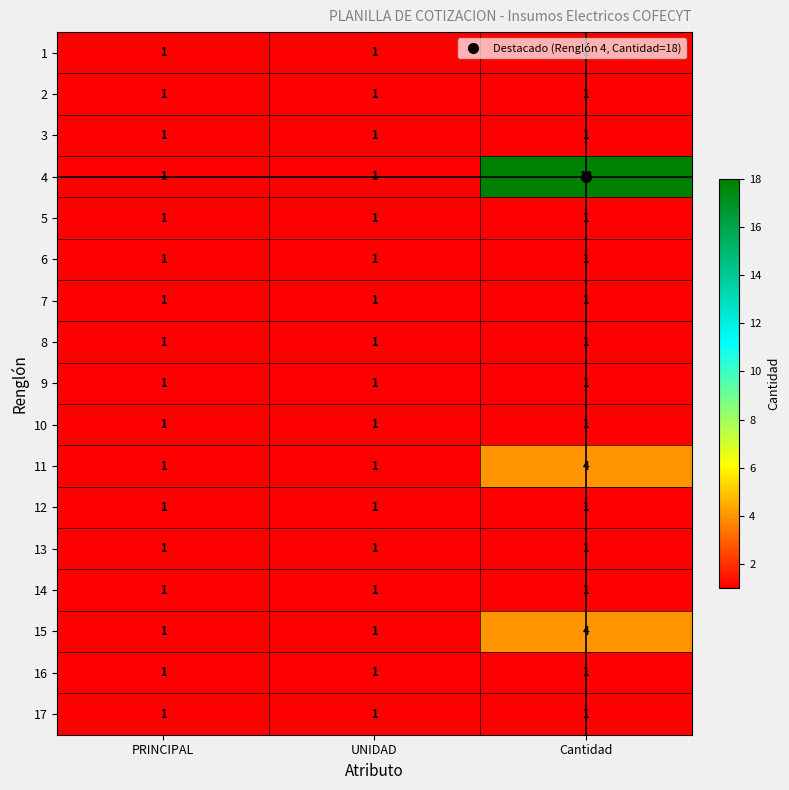

Which category has the highest value across all series?

Cantidad